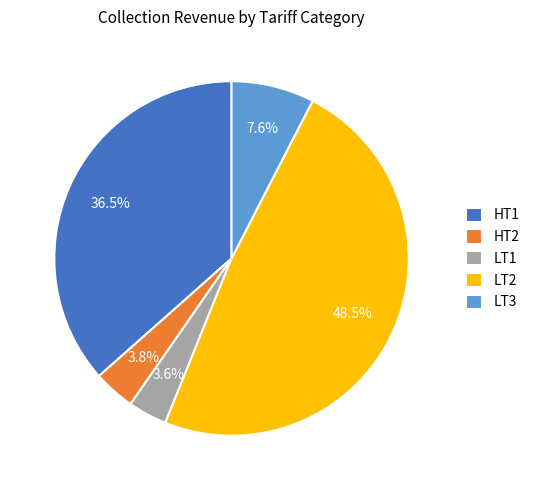

What percentage do LT1 and HT2 together represent?

7.4%